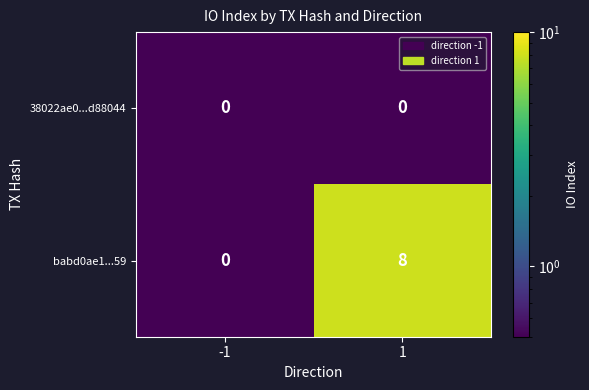

True or false: 38022ae0...d88044 has a value of 0 at -1.

True